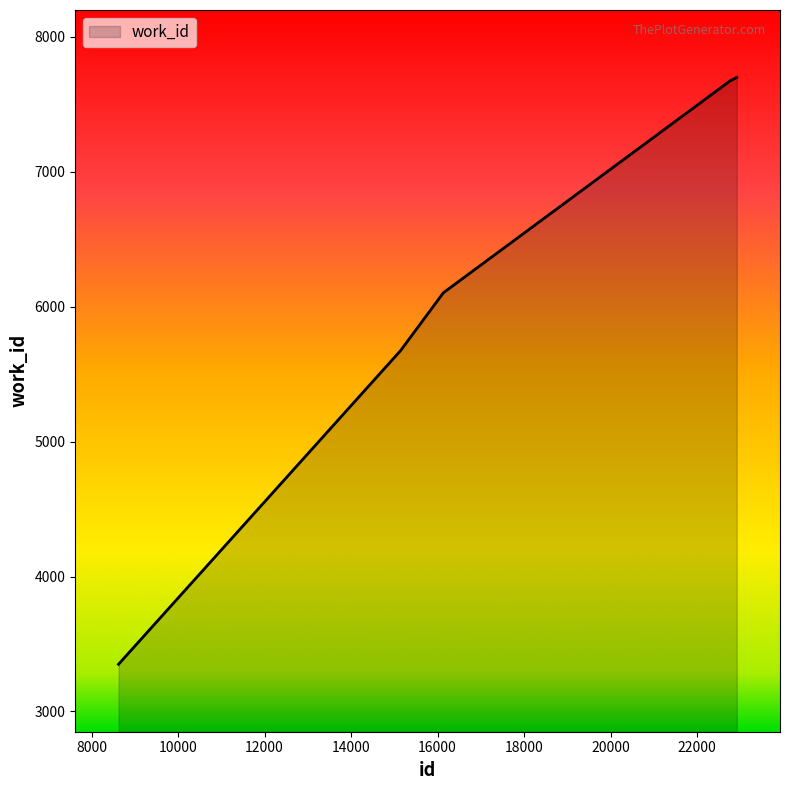

Does the chart display data point markers on the line(s)?

No